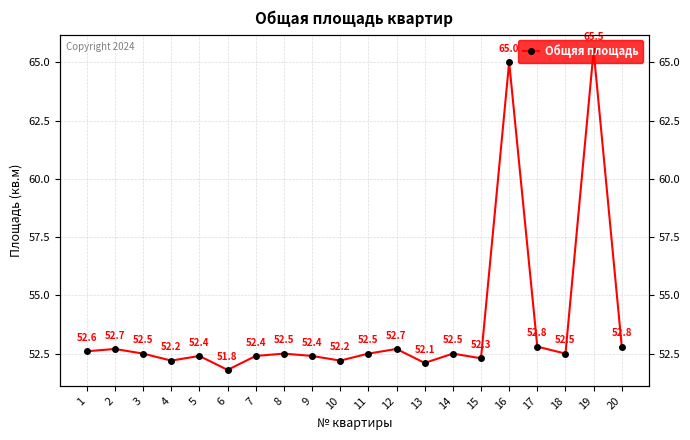

How many interior local peaks (higher than both neighbors) does the data have?

7